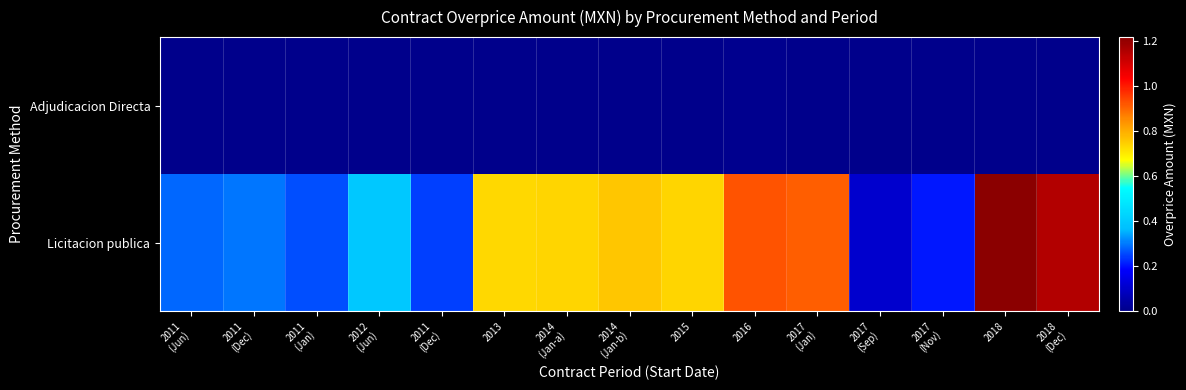

At how many categories does at least one series exceed 5274456?

8